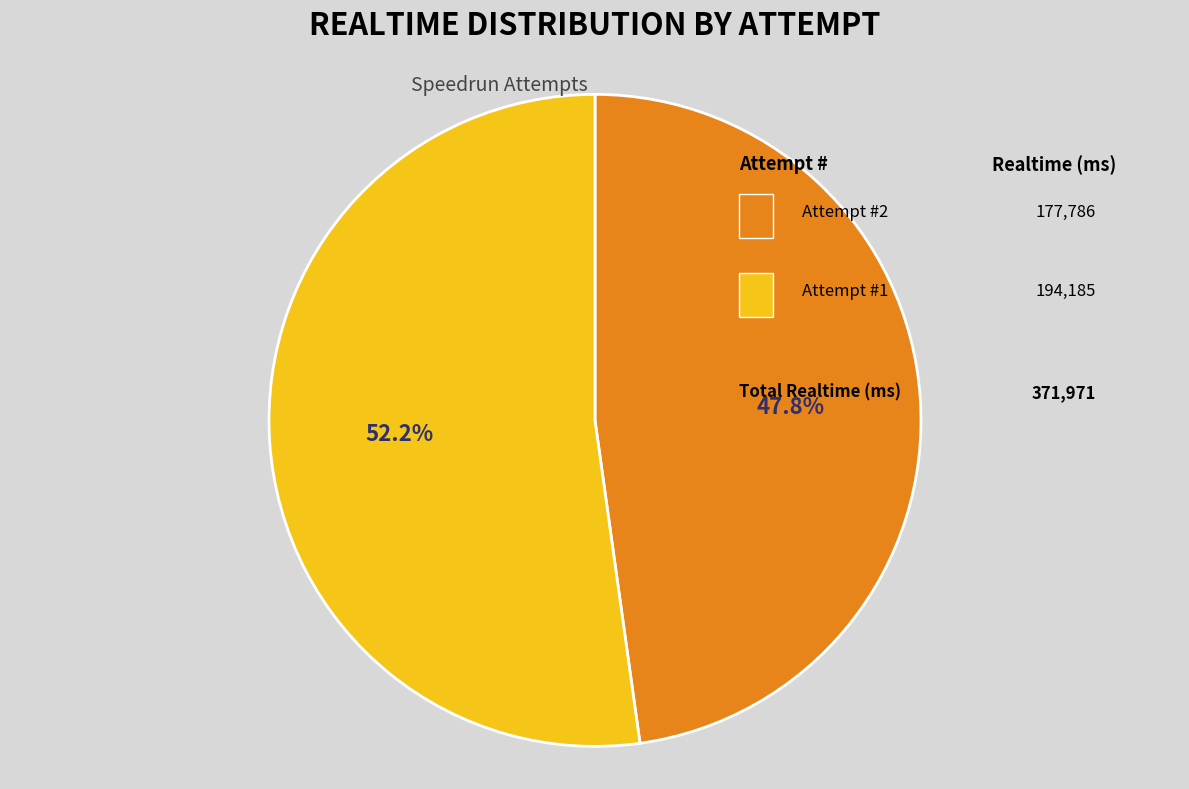

Does any single category account for the majority?

Yes